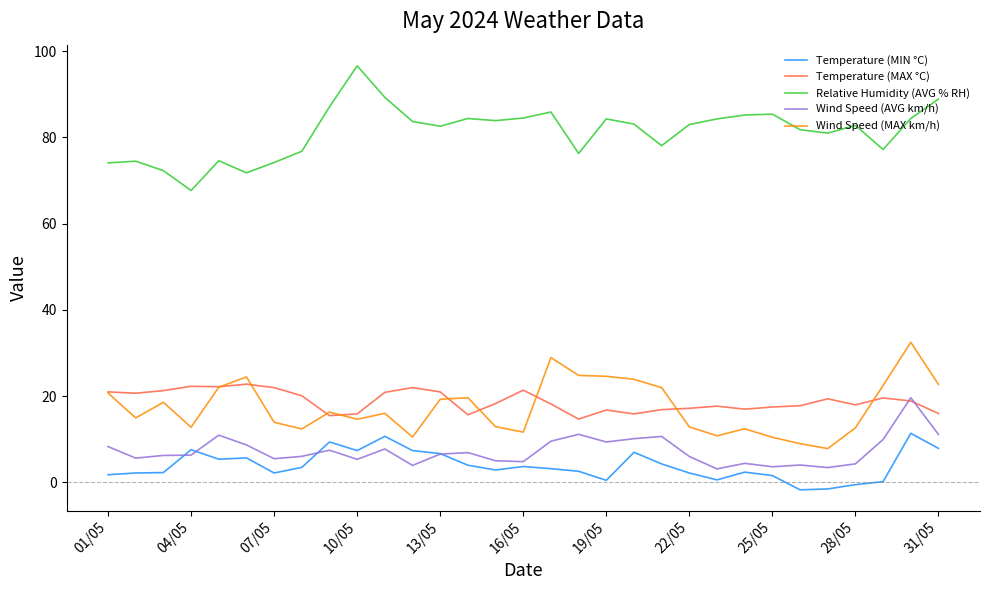

True or false: Relative Humidity (AVG % RH) and Wind Speed (MAX km/h) intersect in this chart.

False